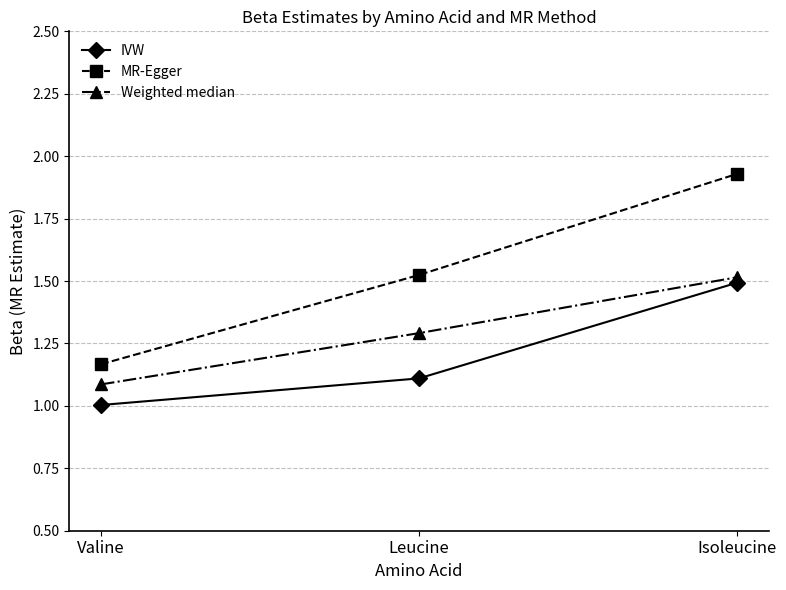

Does the chart have visible grid lines?

Yes